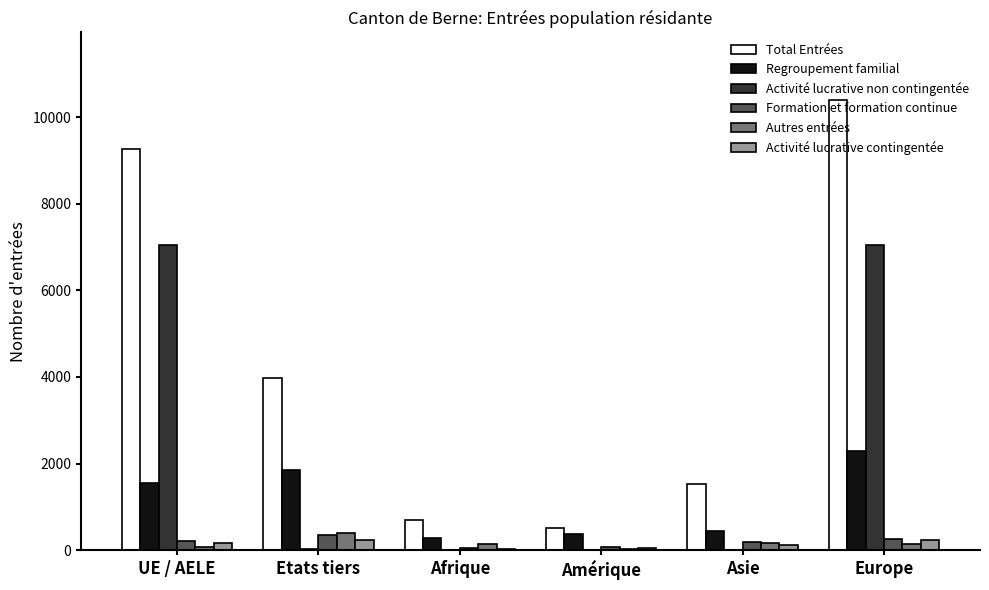

At which category does the chart reach its peak across all series?

Europe